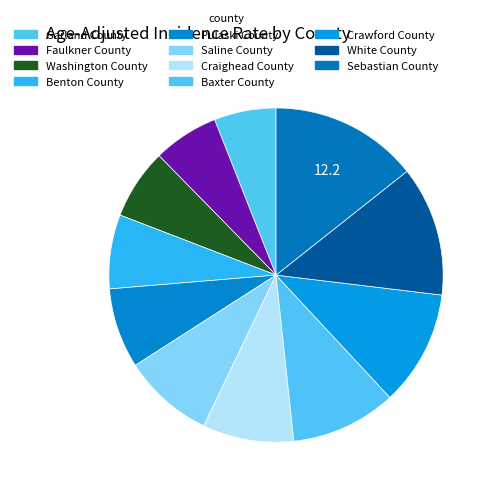

How much of the chart is everything except Craighead County?

91.2%